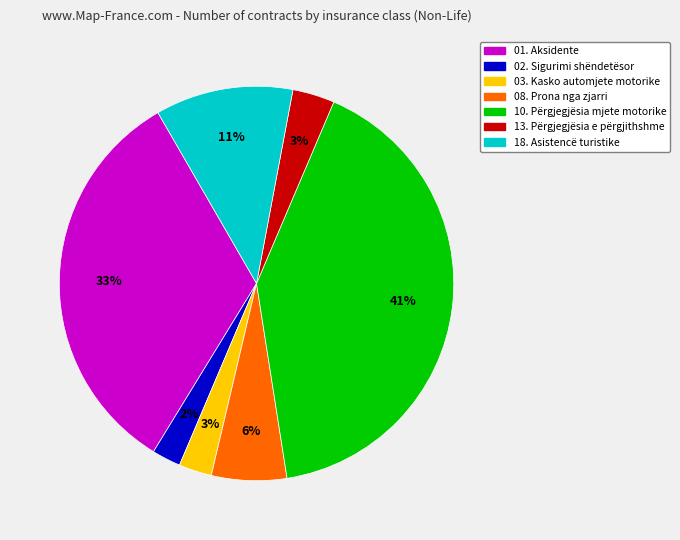

How many slices are in this pie chart?

7